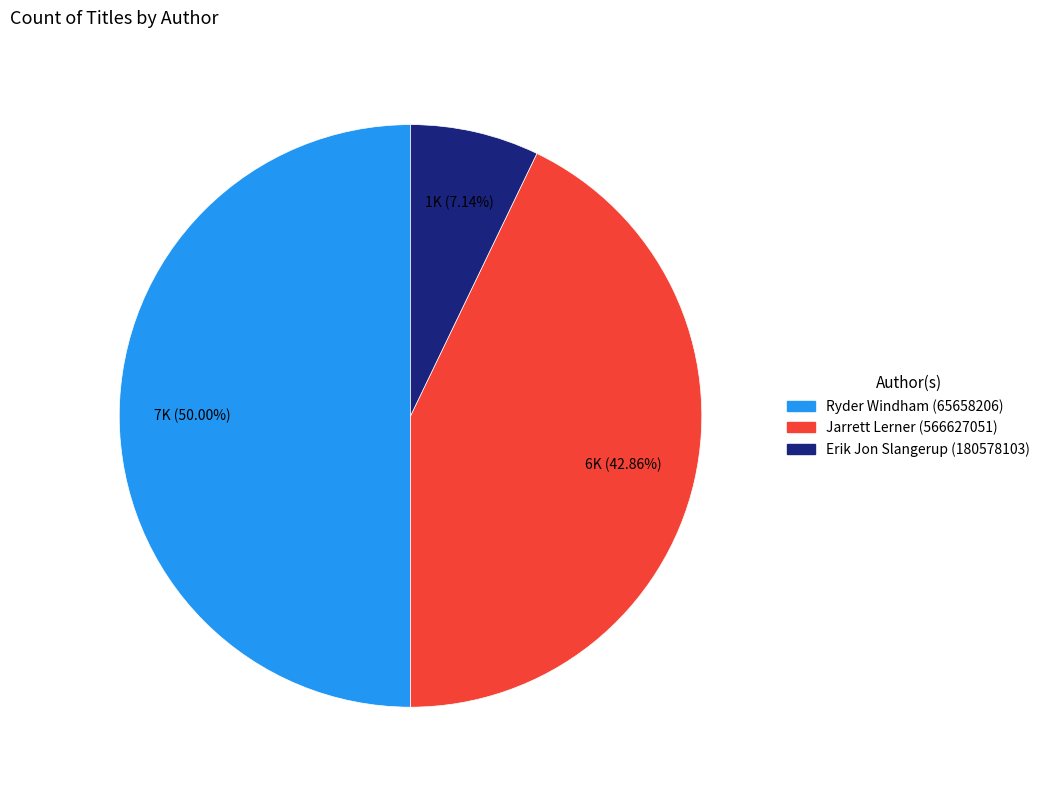

To the nearest percent, what percentage of the pie is Ryder Windham (65658206)?

50%